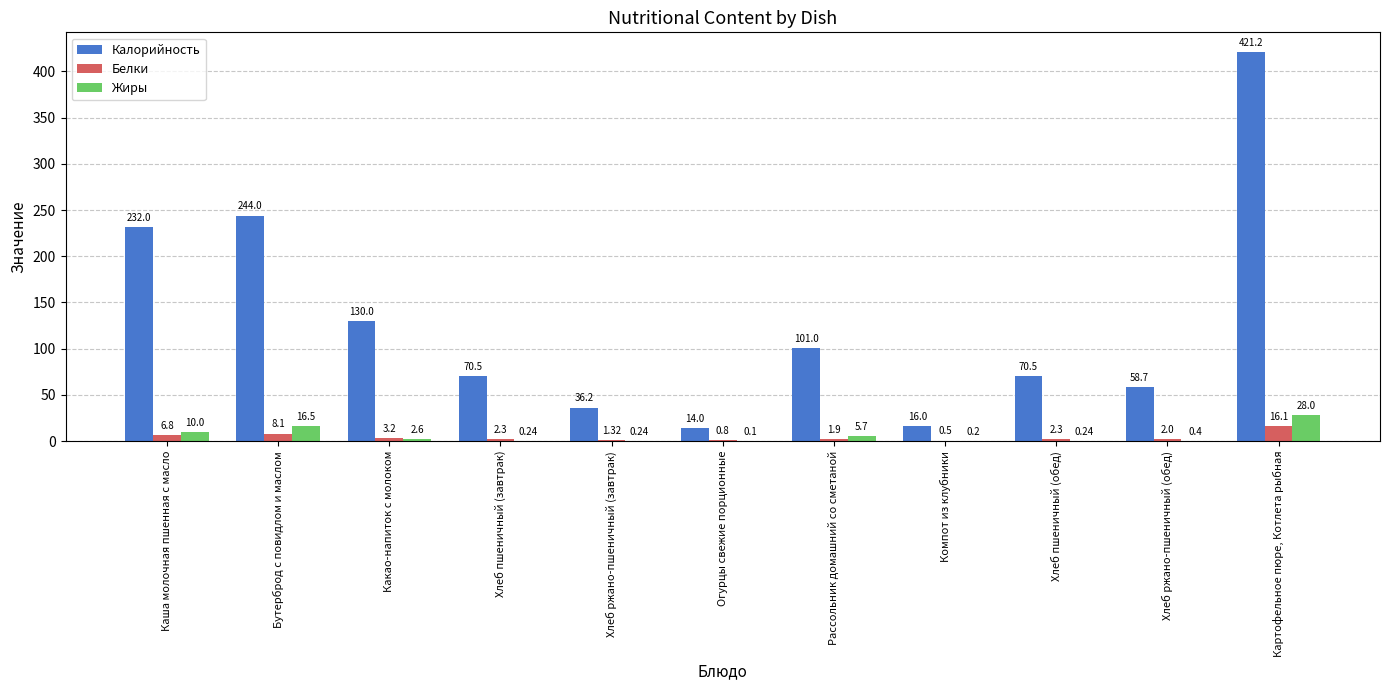

What are all the series names shown in the legend?

Калорийность, Белки, Жиры